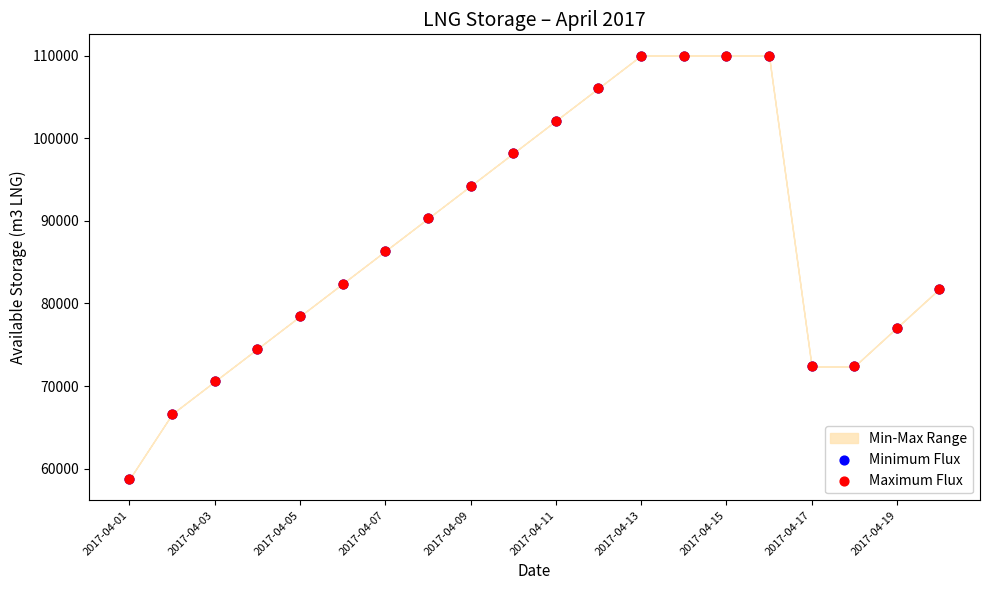

Which series has the largest Y range (max minus min)?

Minimum Flux